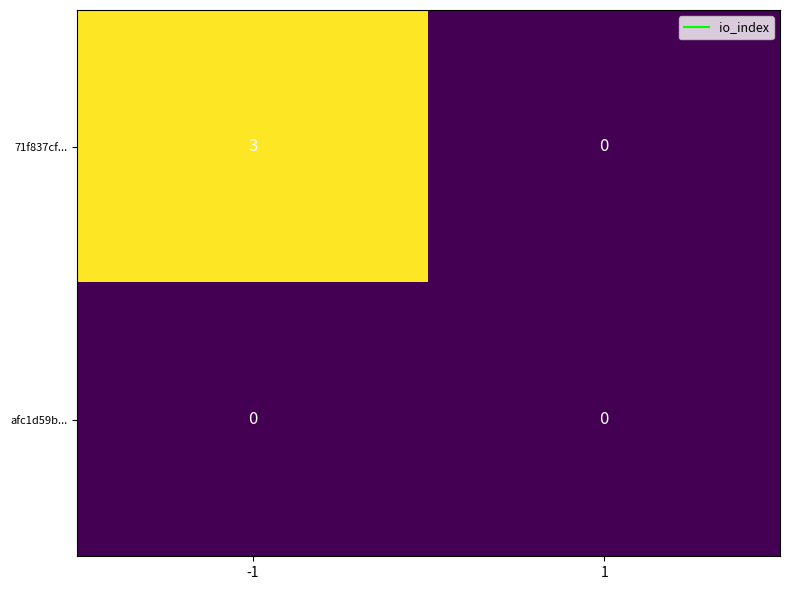

At -1, list the series in order from largest to smallest.

71f837cf..., afc1d59b...